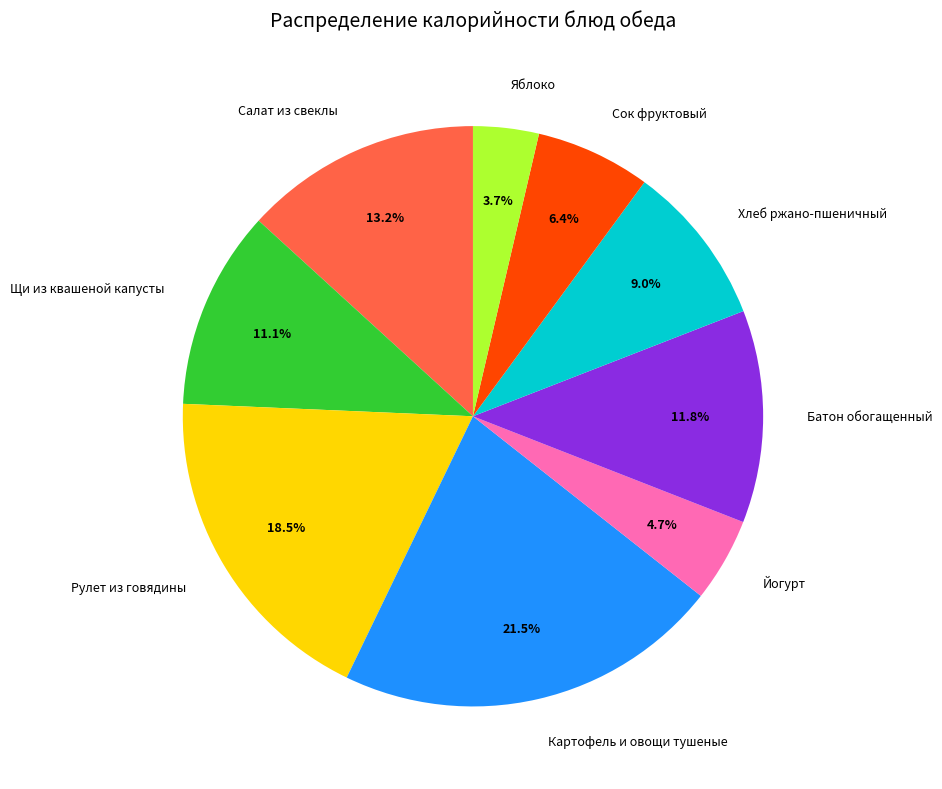

Which slice is the largest?

Картофель и овощи тушеные